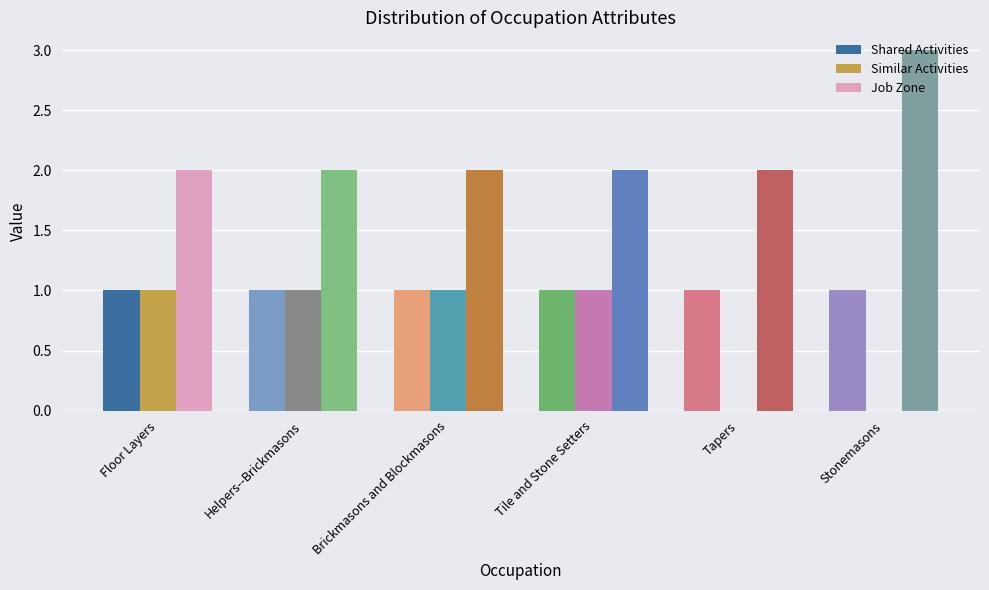

Which series has the largest total across all categories?

Job Zone